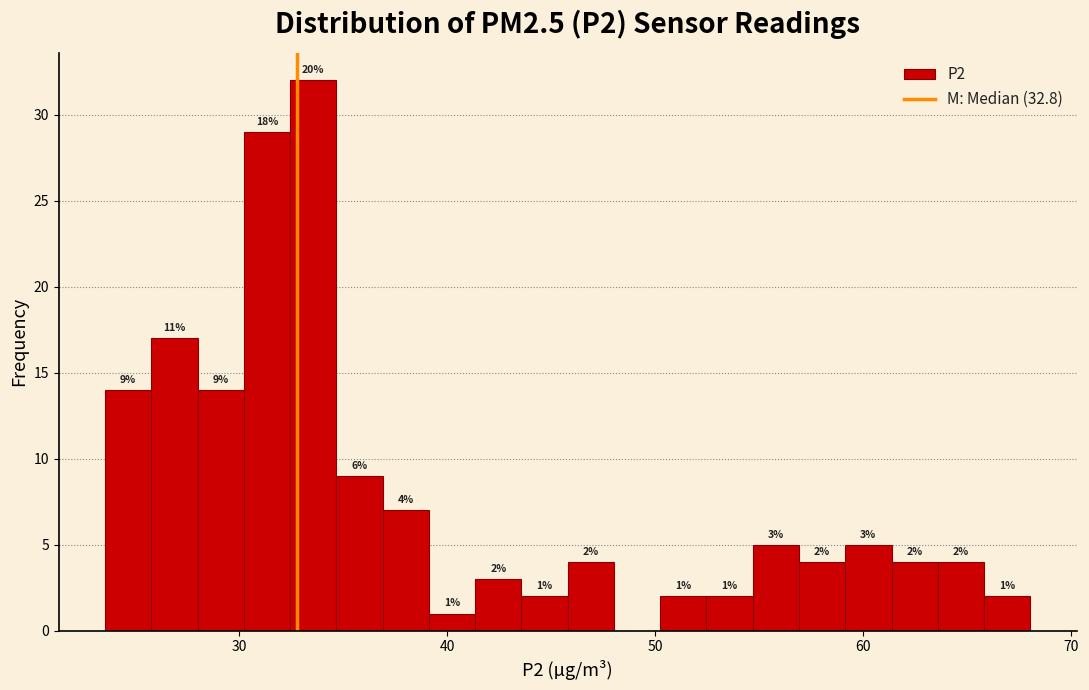

Around what value on the x-axis is the tallest bar? Give the approximate position of its centre, as read against the axis.

34